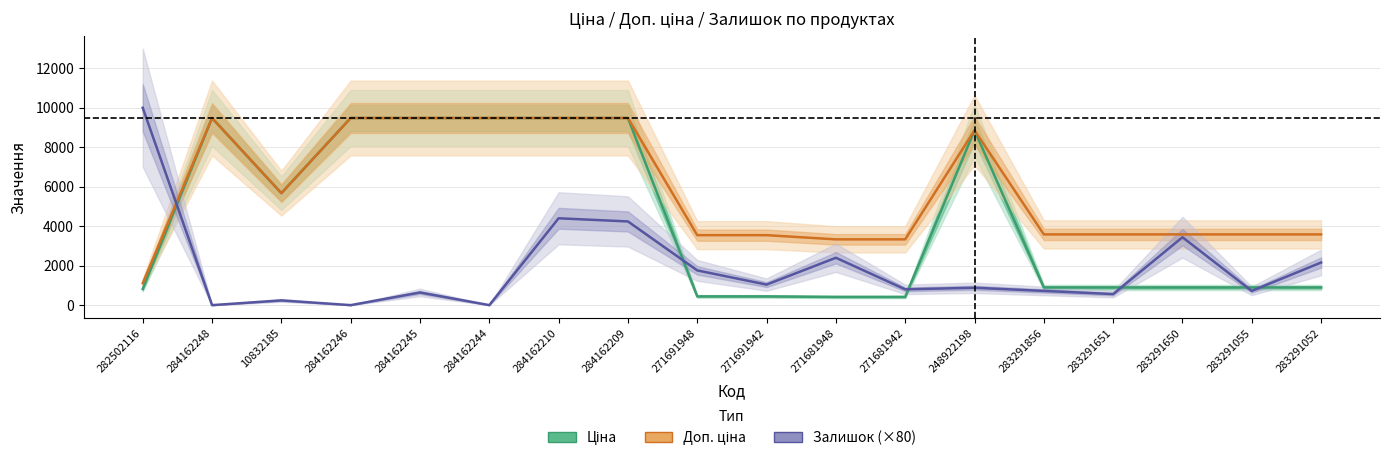

Between 10832185 and 284162209, which series saw the biggest shift?

Залишок (×80)